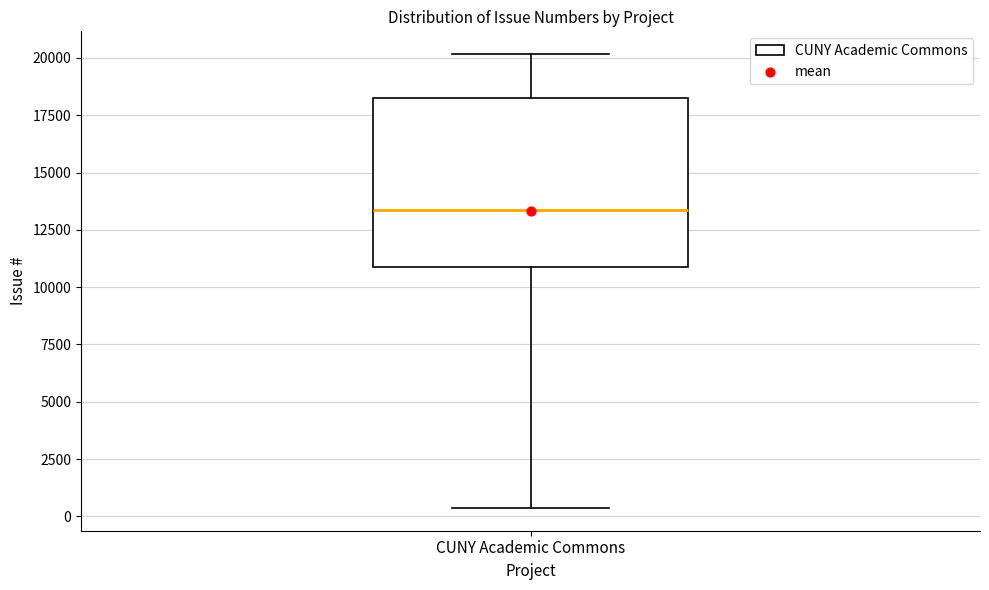

Read this box plot against the y-axis: the position of the median line, the range covered by the box, and the ends of both whiskers. The values are not printed on the chart, so give them approximately, as read against the axis.

median 13500, box 11000 to 18500, whiskers 500 to 20000